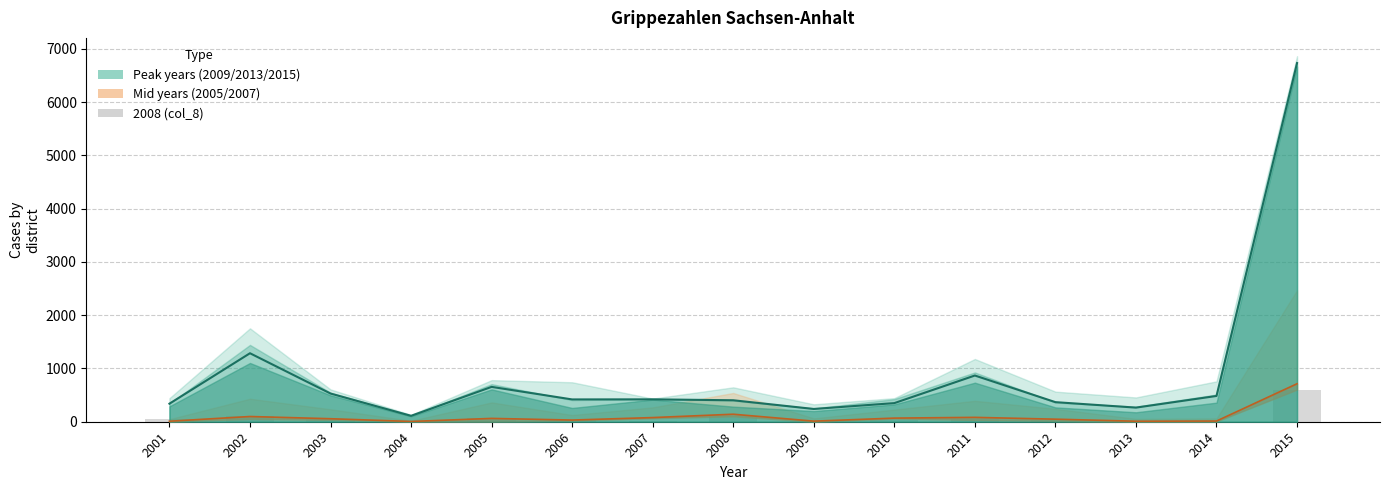

How many bars are there in total?

15